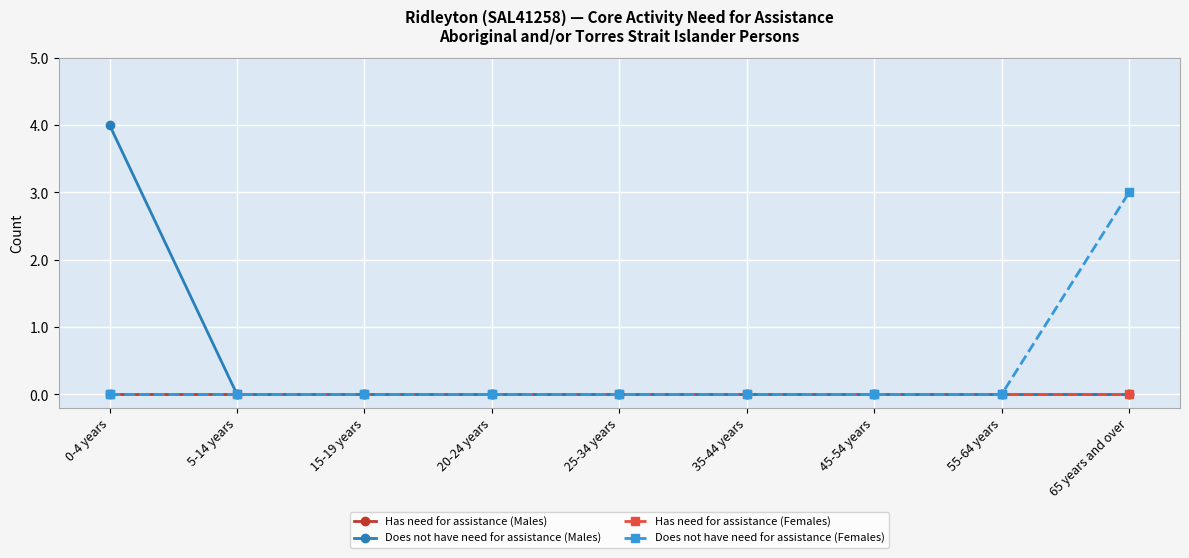

Rank the categories by Does not have need for assistance (Males) value from lowest to highest.

5-14 years, 15-19 years, 20-24 years, 25-34 years, 35-44 years, 45-54 years, 55-64 years, 65 years and over, 0-4 years